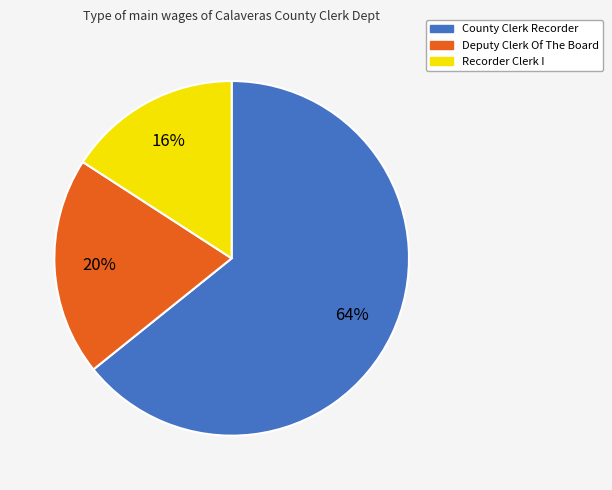

Approximately how many times larger is the value at County Clerk Recorder compared to Recorder Clerk I?

4.0